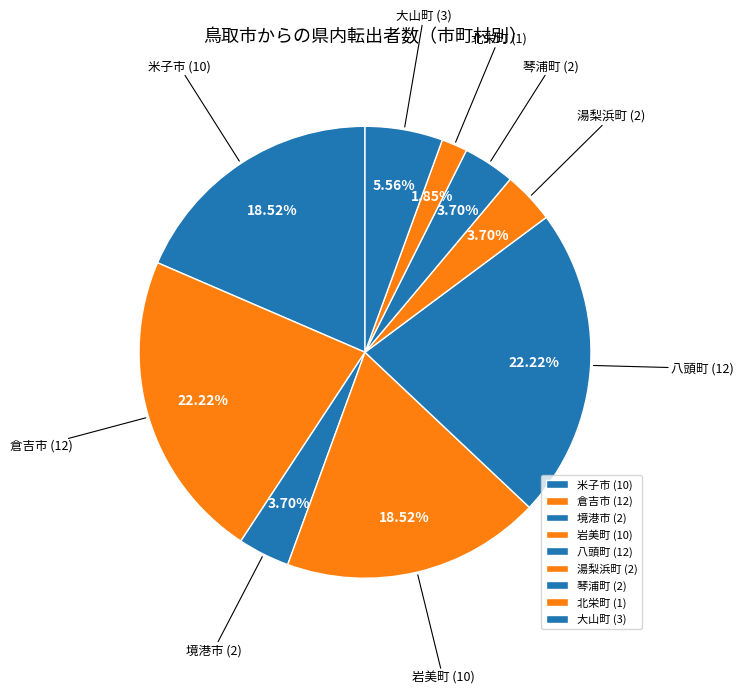

What percentage is NOT represented by 北栄町?

98.1%